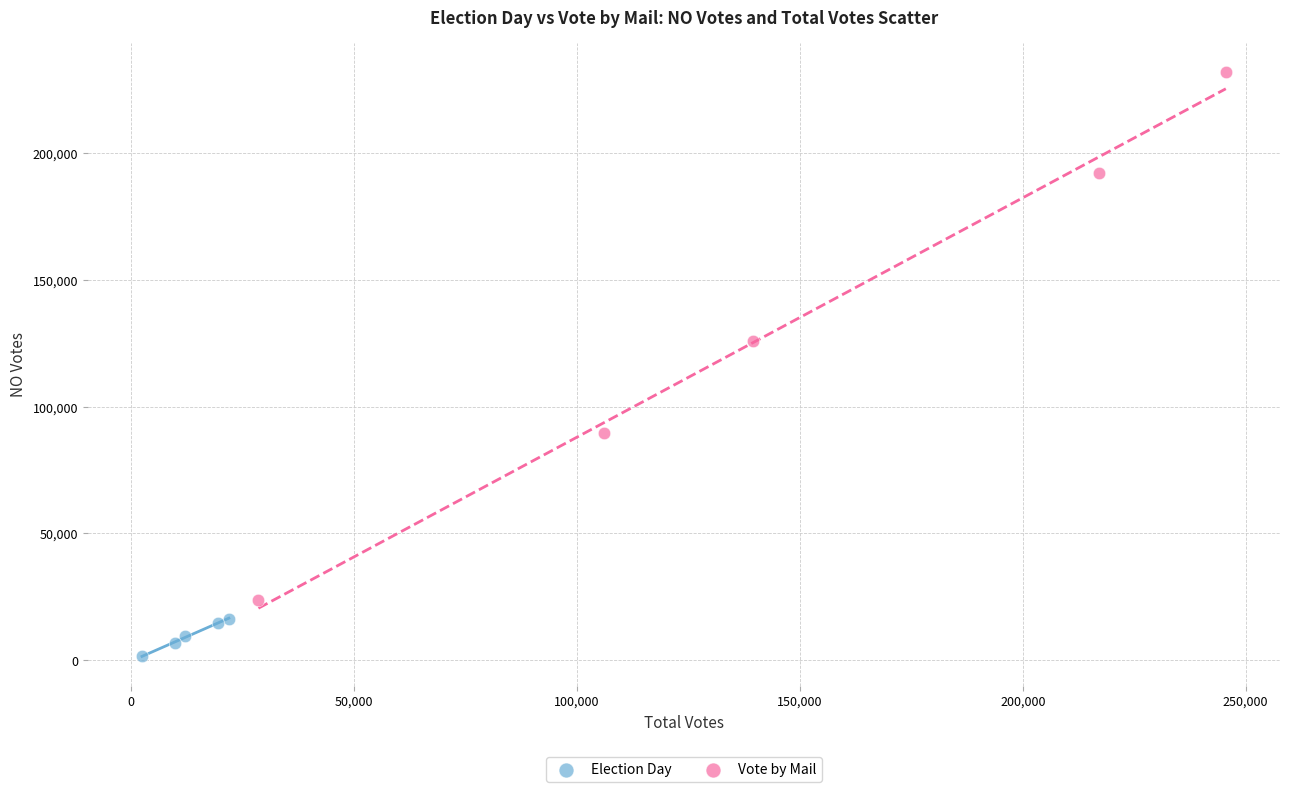

Which series reaches the maximum Y coordinate?

Vote by Mail